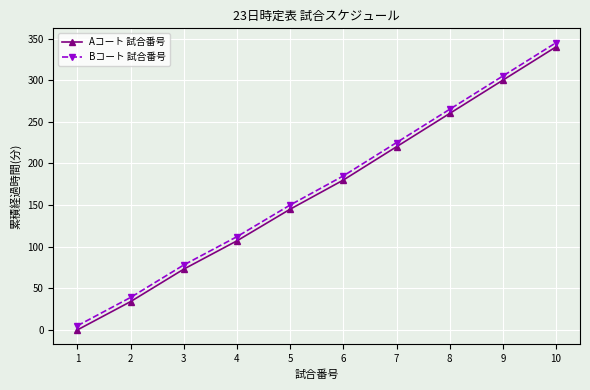

True or false: Aコート 試合番号 and Bコート 試合番号 intersect in this chart.

False